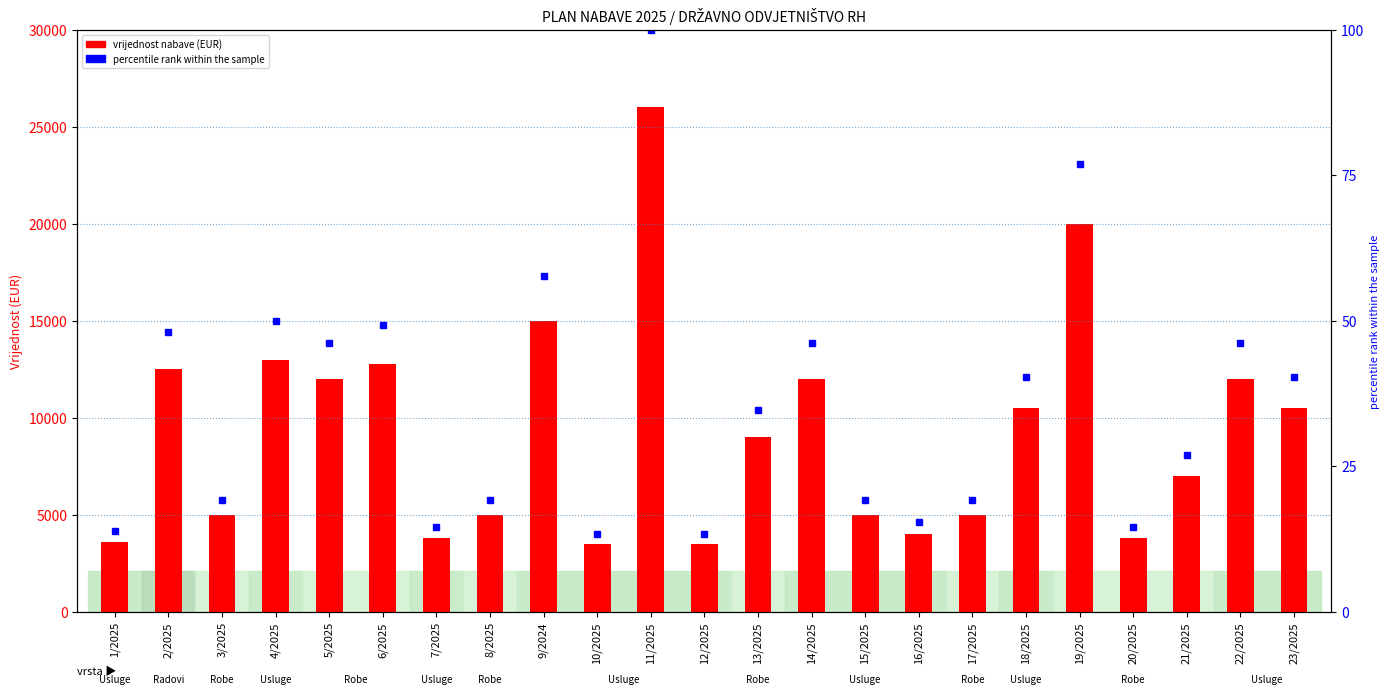

How many values in the percentile rank within the sample series are below 34?

11